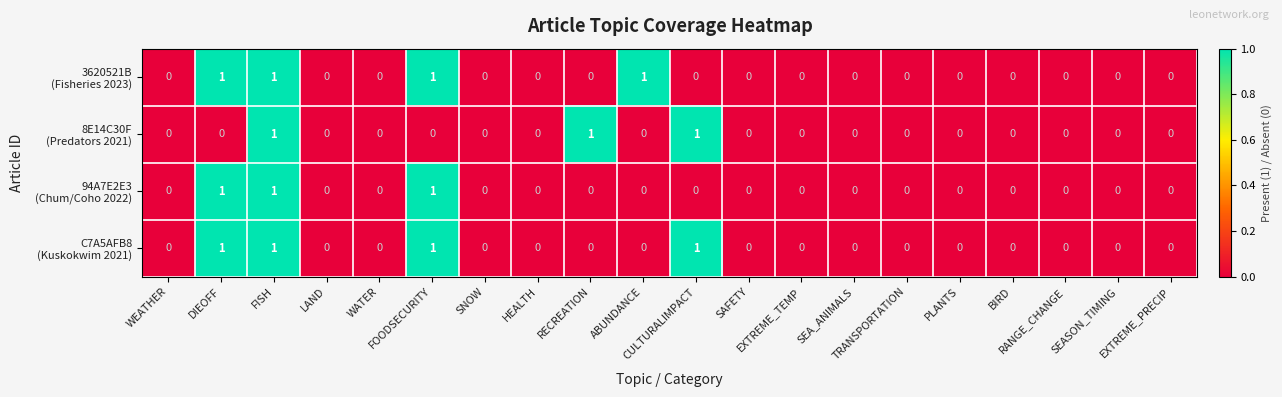

Count the number of categories in the chart.

20